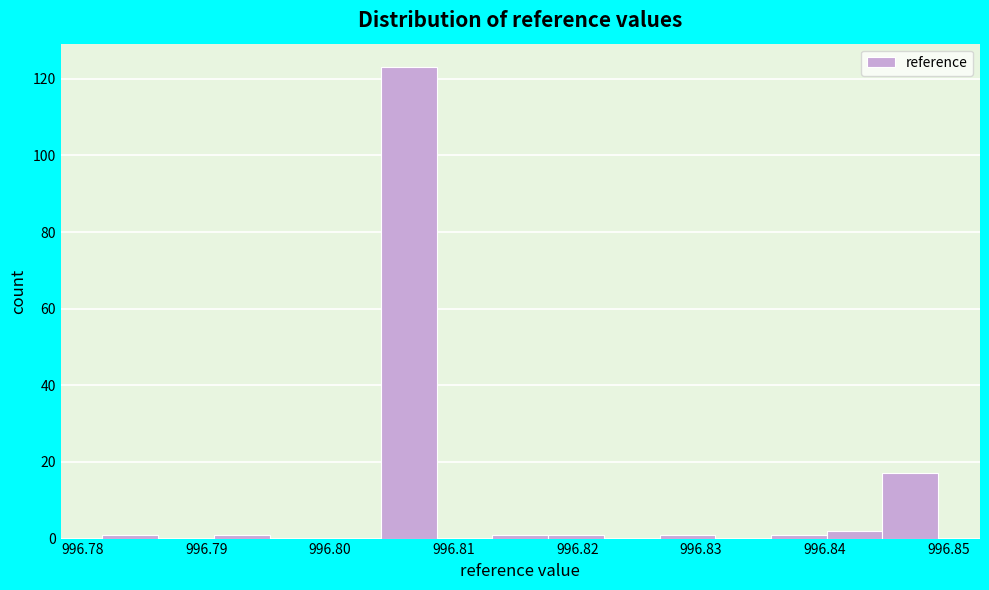

Which range on the x-axis has the tallest bar?

996.804 to 996.809